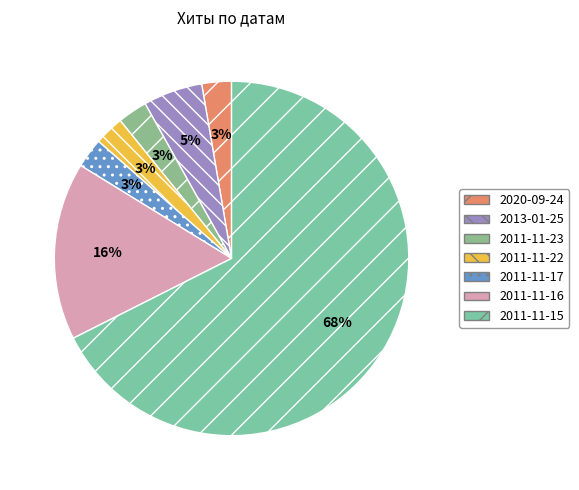

Count the number of slices in the pie.

7